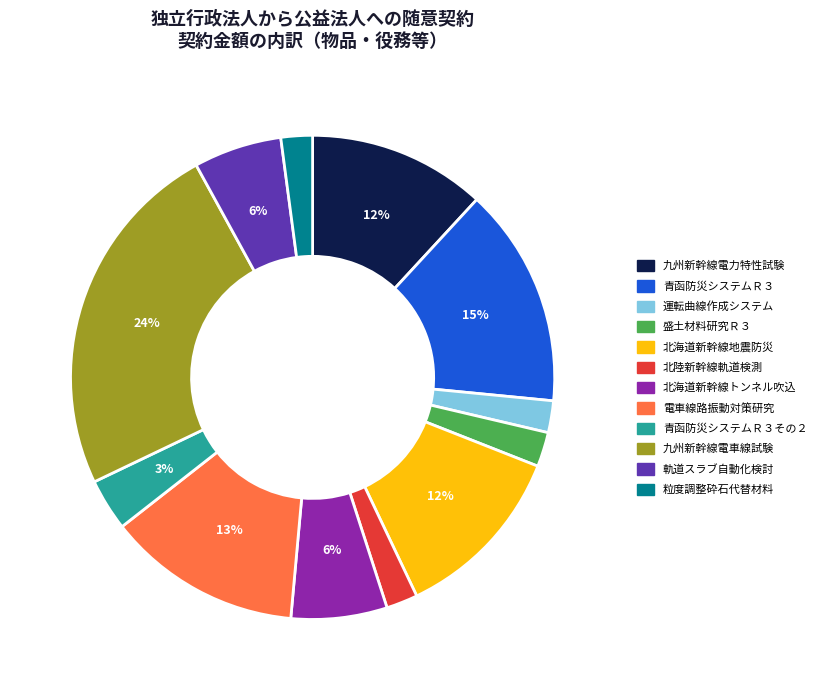

Does any single category account for the majority?

No